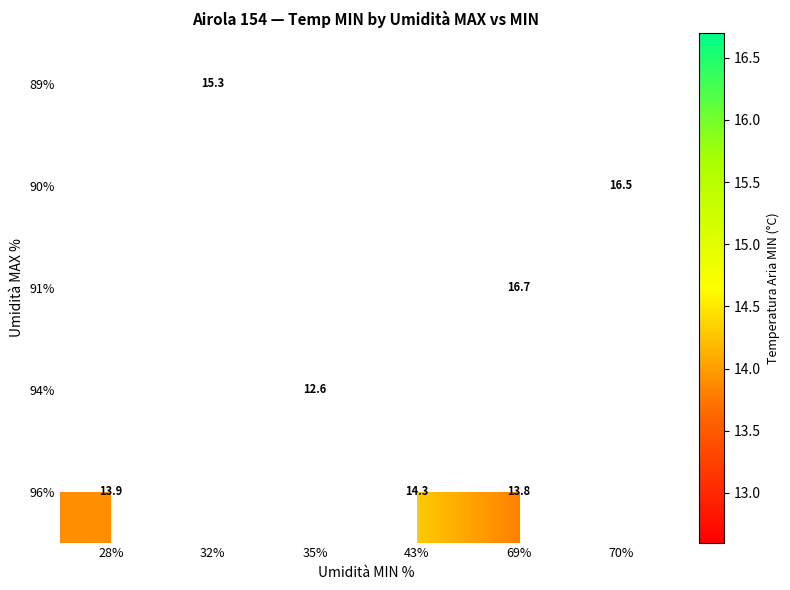

True or false: 91% has a value of 16.7 at 69%.

True